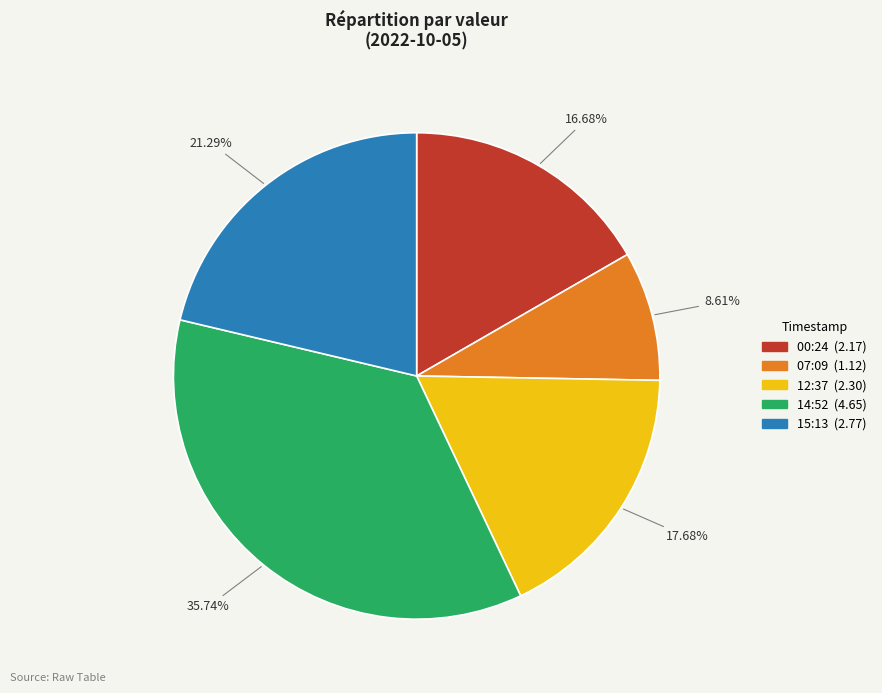

To the nearest percent, what is the difference between the largest and smallest slice percentages?

27%